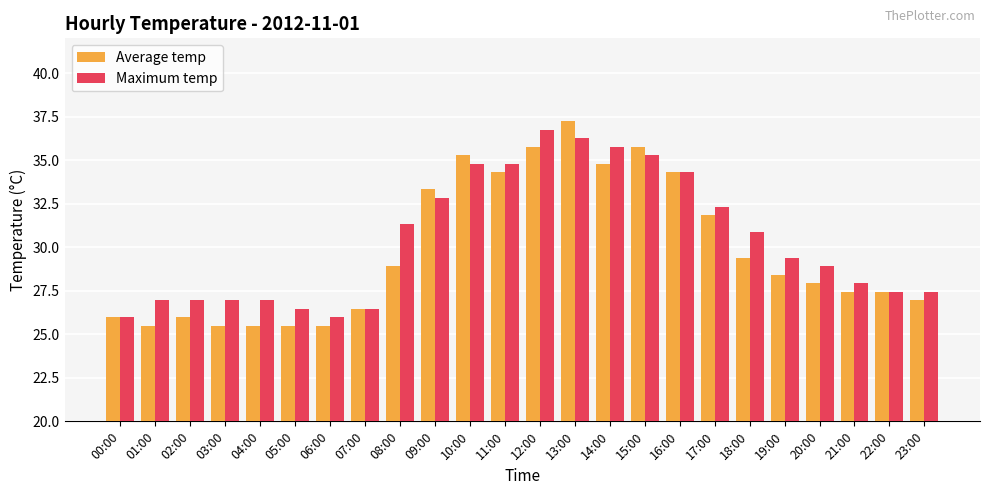

Which series has the largest range (max minus min)?

Average temp